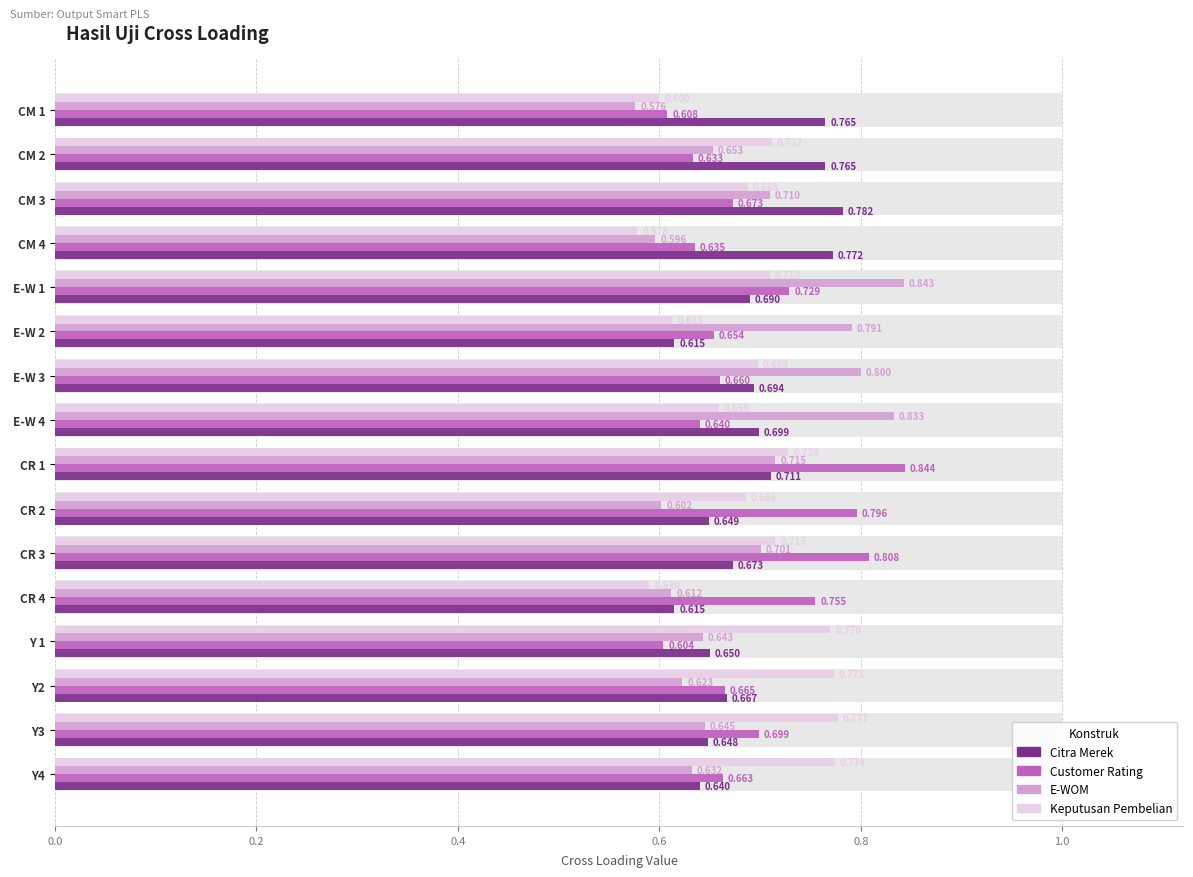

What is the difference between the second highest and minimum values in the E-WOM series?

0.3